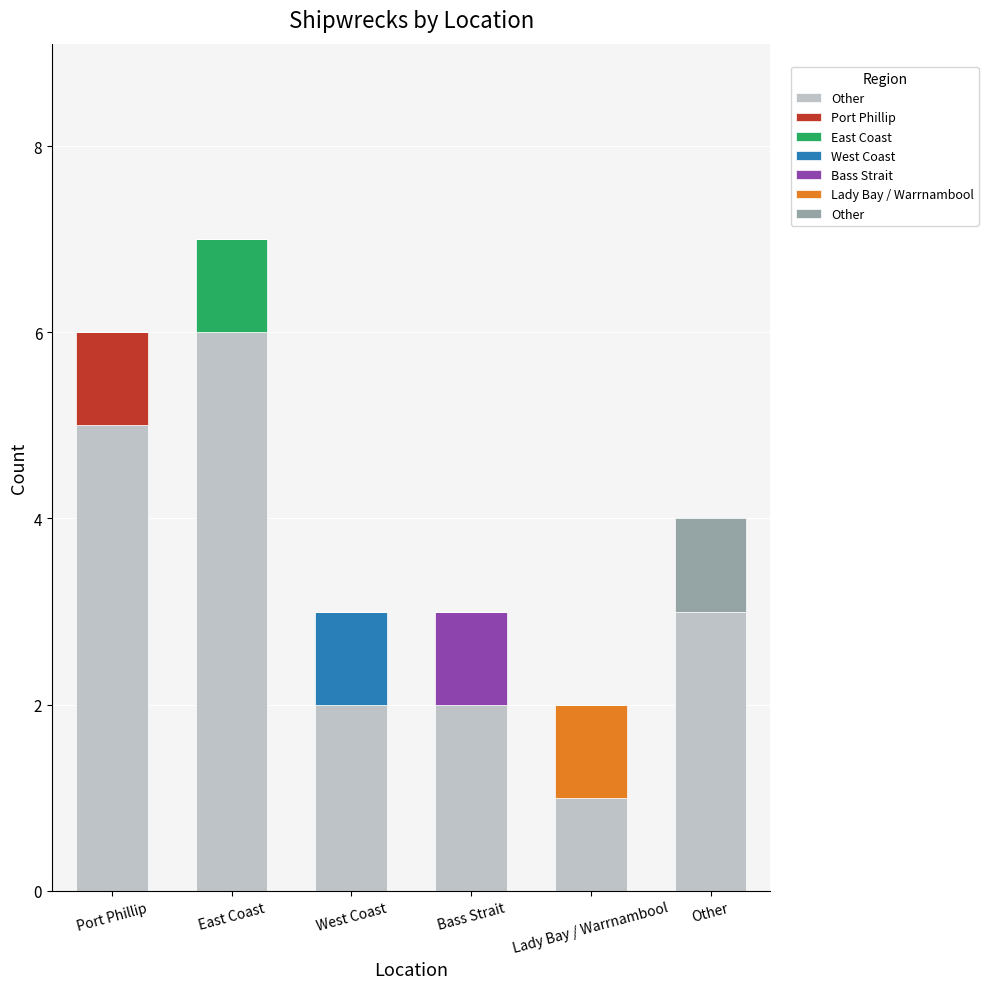

At which label does West Coast reach its minimum?

Port Phillip